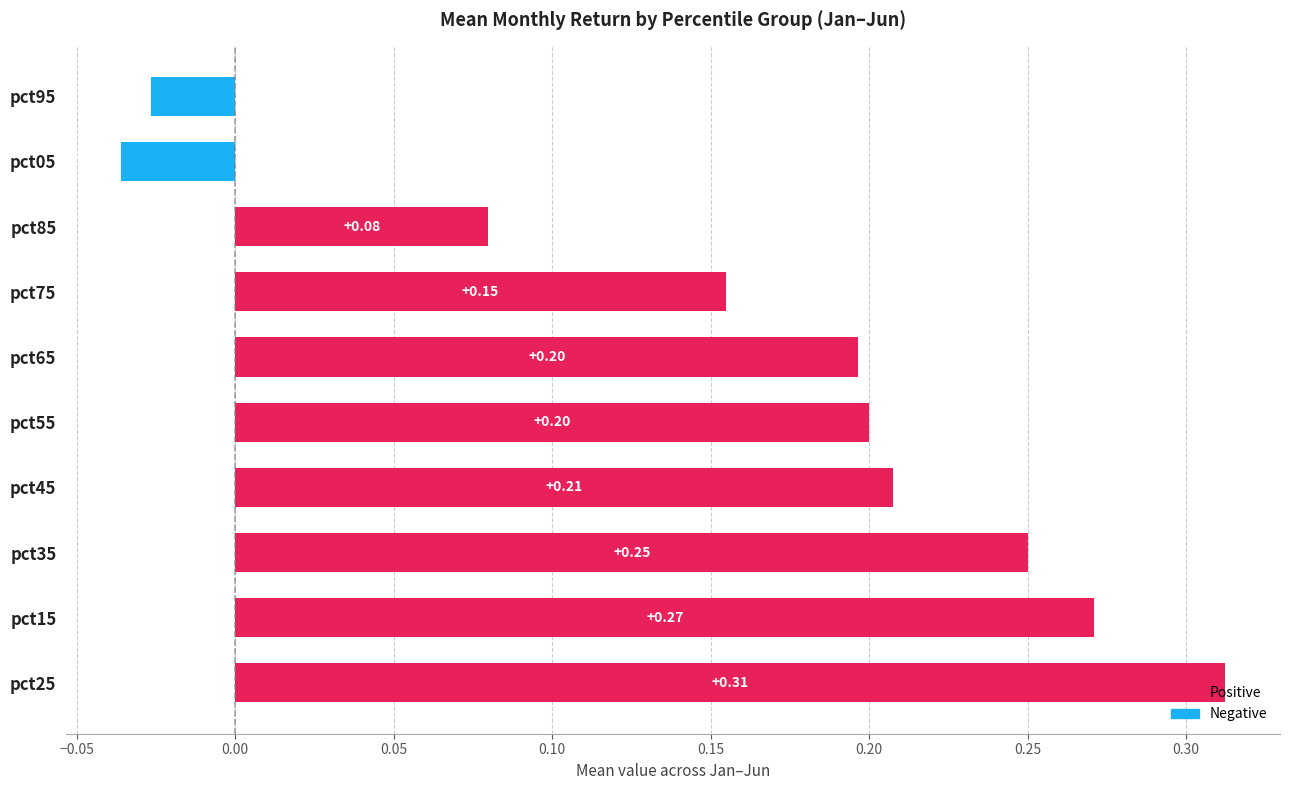

What is the change in value from pct15 to pct95?

-0.3